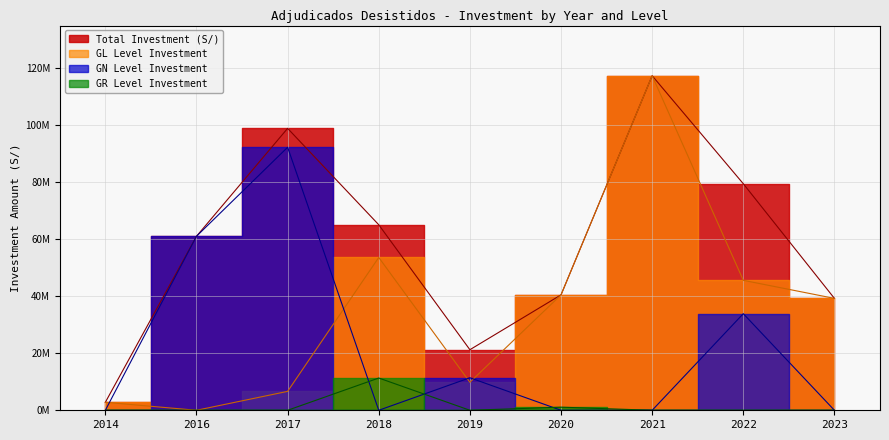

True or false: Total Investment (S/) and Project Count intersect in this chart.

False